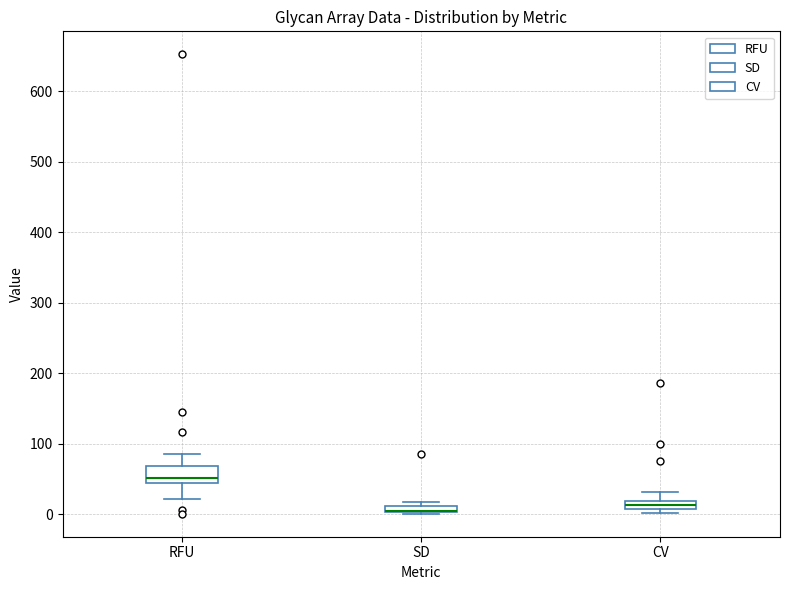

Where is the lower edge of the box for SD on the y-axis? The values are not printed on the chart, so give them approximately, as read against the axis.

0